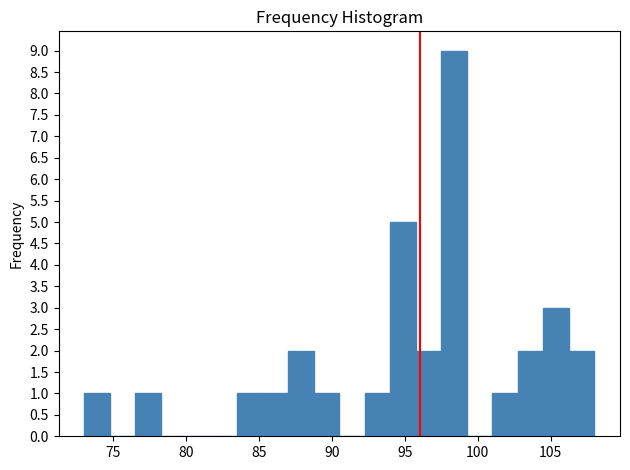

Around what value on the x-axis is the tallest bar? Give the approximate position of its centre, as read against the axis.

98.5